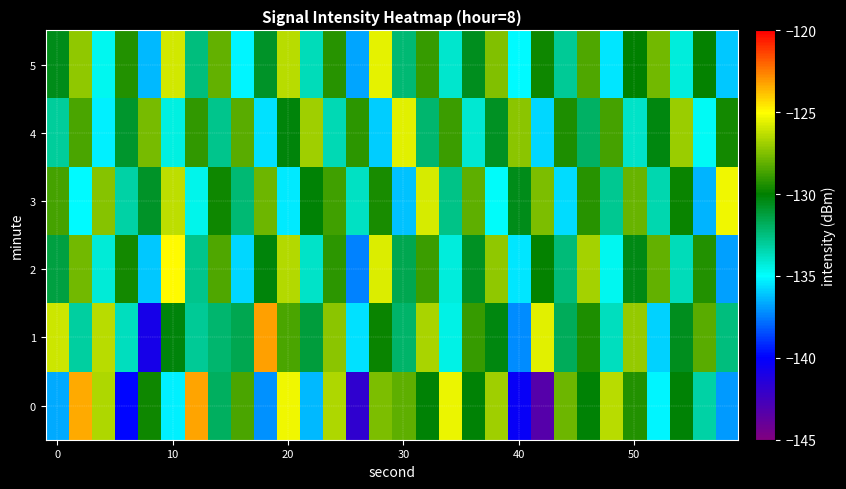

At which category is the sum across all series the highest?

20